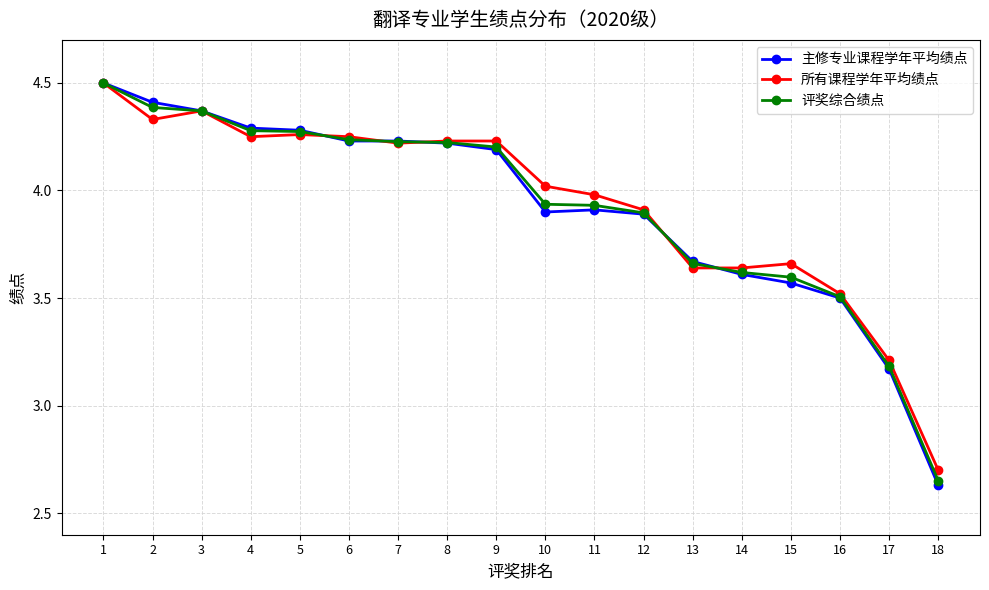

True or false: 所有课程学年平均绩点 has more than 0 points higher than both neighbors.

True